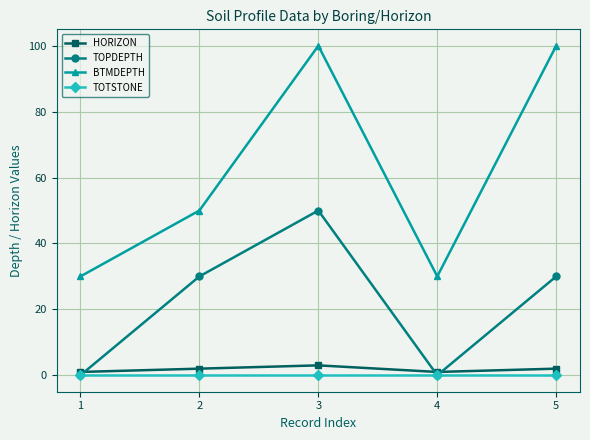

Rank the series at 3 from highest to lowest value.

BTMDEPTH, TOPDEPTH, HORIZON, TOTSTONE